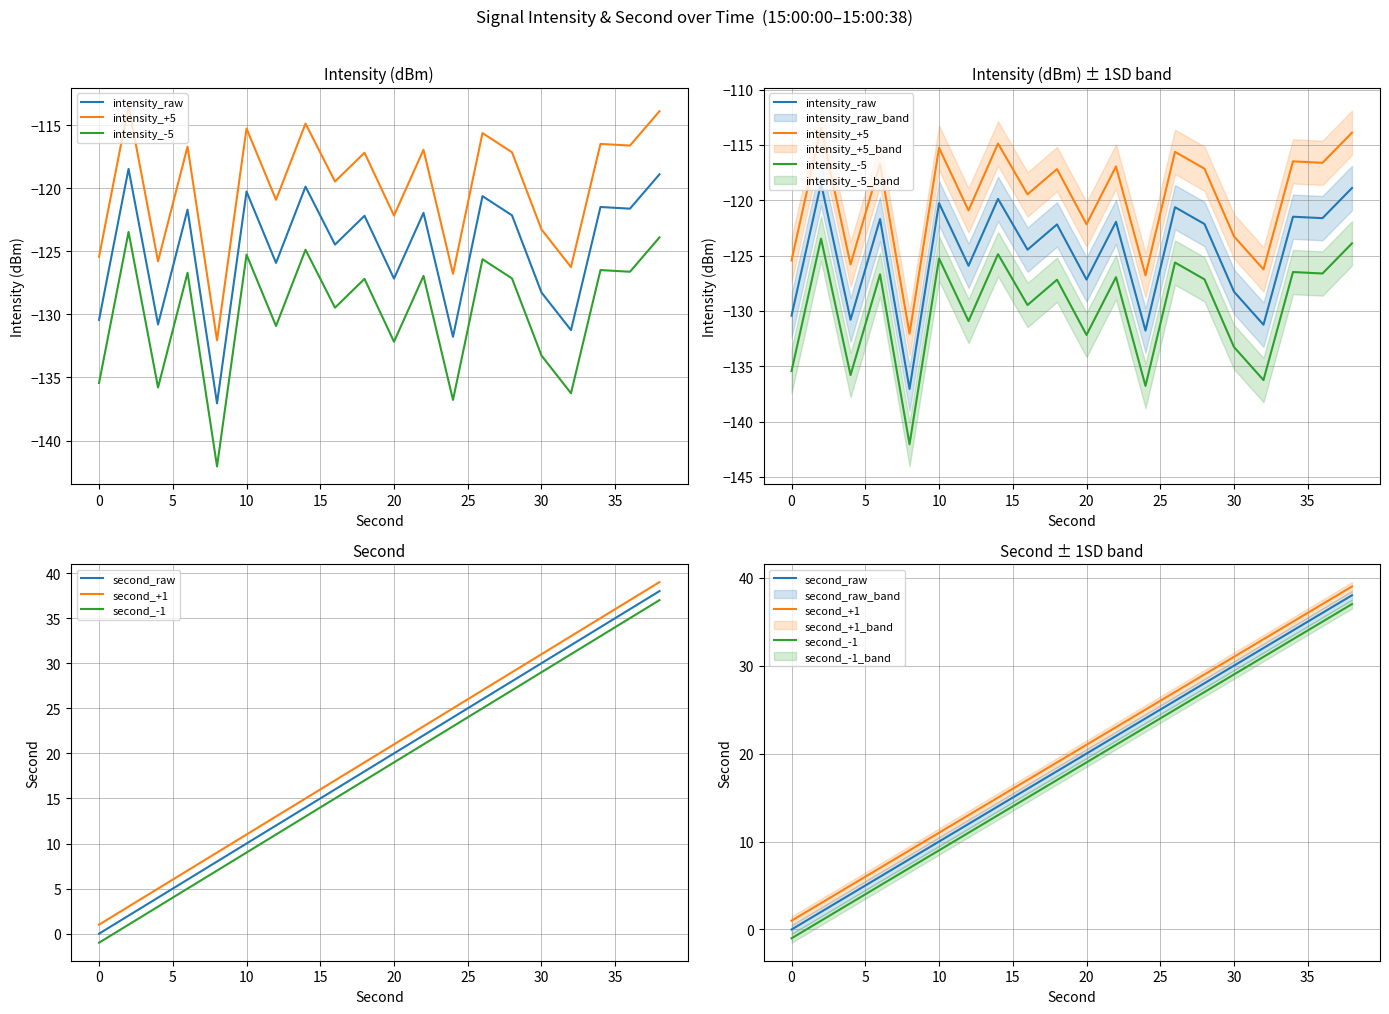

True or false: second_raw and second_-1 intersect in this chart.

False